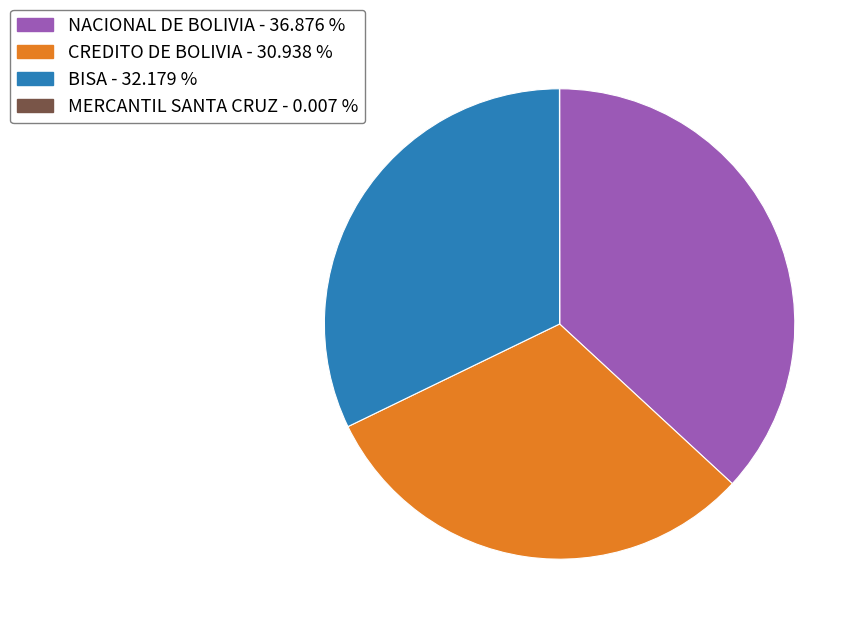

Is there any slice that represents more than half of the pie?

No